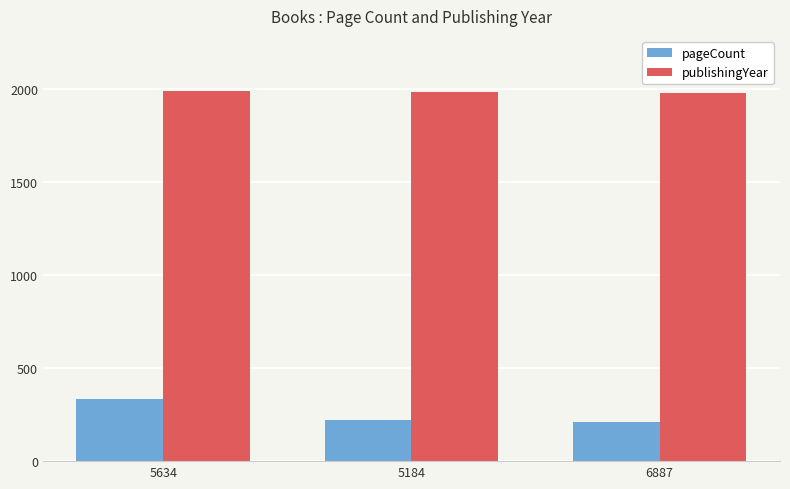

How many data points does each series have?

3